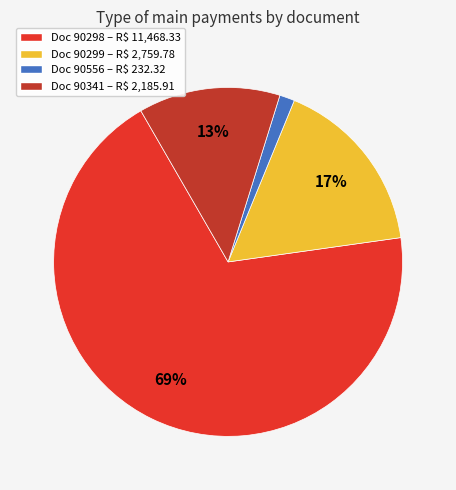

True or false: Doc 90341 – R$ 2,185.91 accounts for 13% of the total.

True